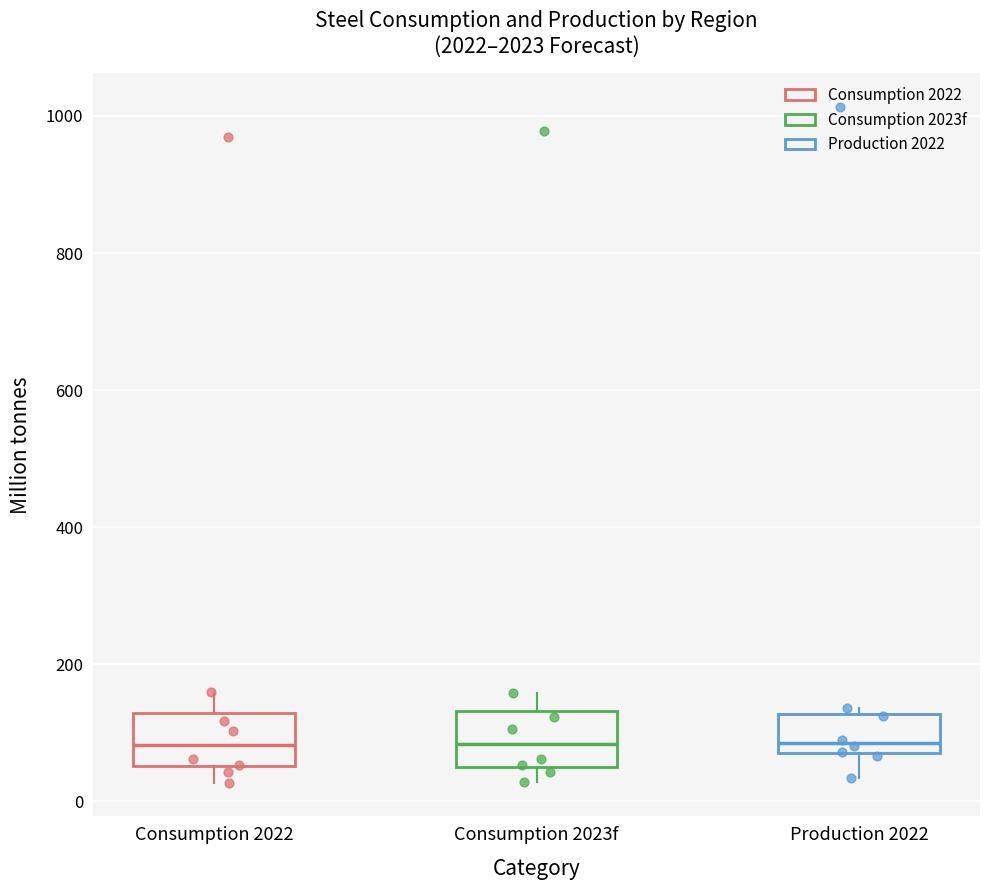

Reading left to right, read every box against the y-axis: the position of its median line, the range the box covers, and the ends of its whiskers. The values are not printed on the chart, so give them approximately, as read against the axis.

Consumption 2022: median 80, box 60 to 120, whiskers 20 to 160
Consumption 2023f: median 80, box 60 to 140, whiskers 20 to 160
Production 2022: median 80 (just above the box's lower edge), box 80 to 120, whiskers 40 to 140